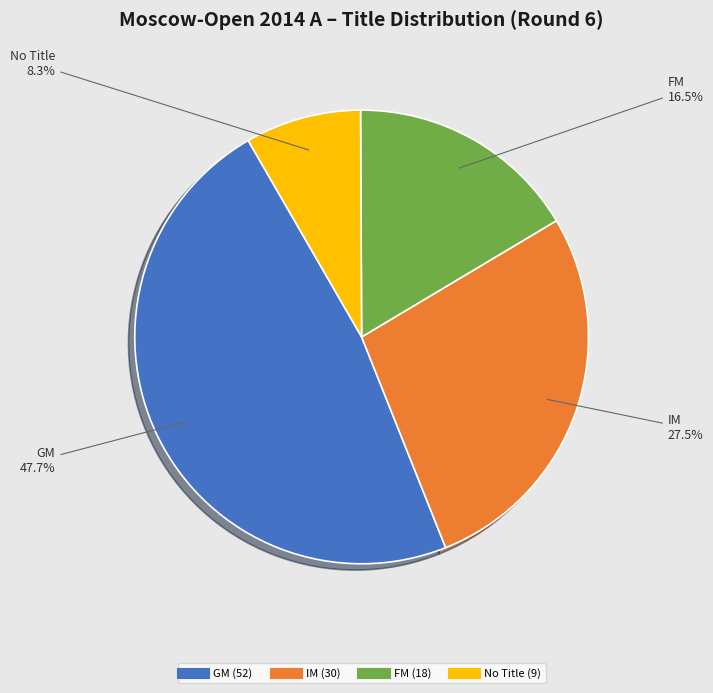

Is there a majority slice in this chart?

No